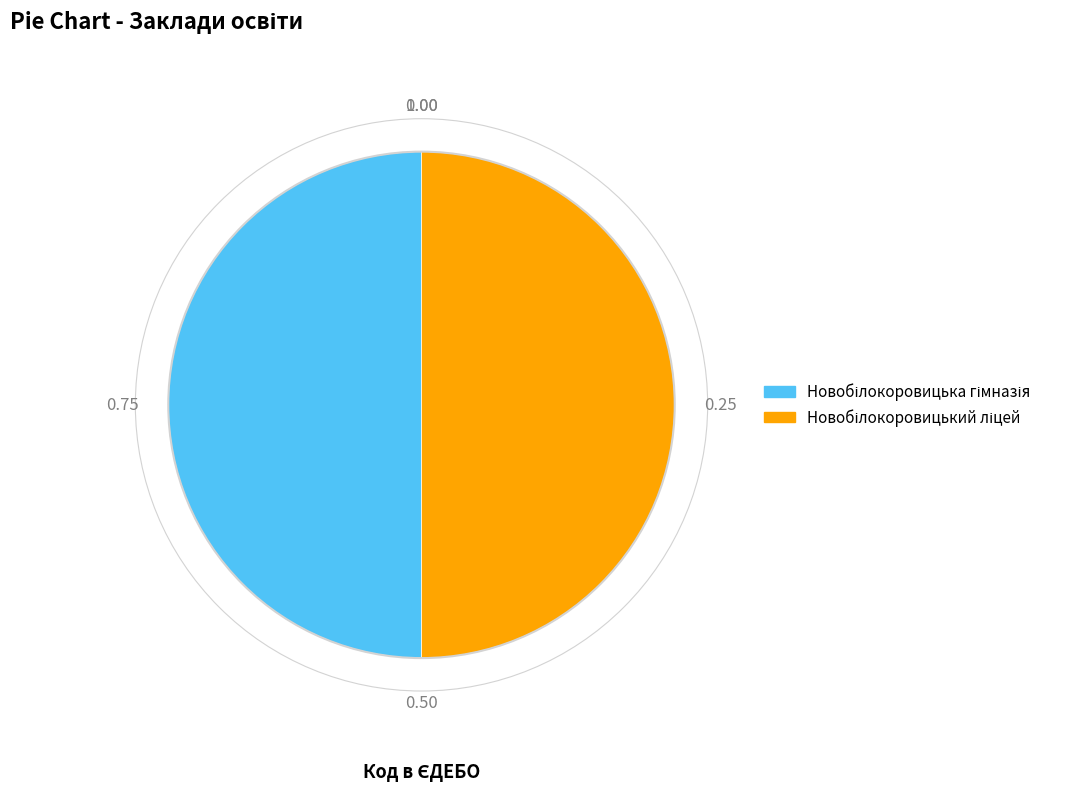

Count the number of slices in the pie.

2